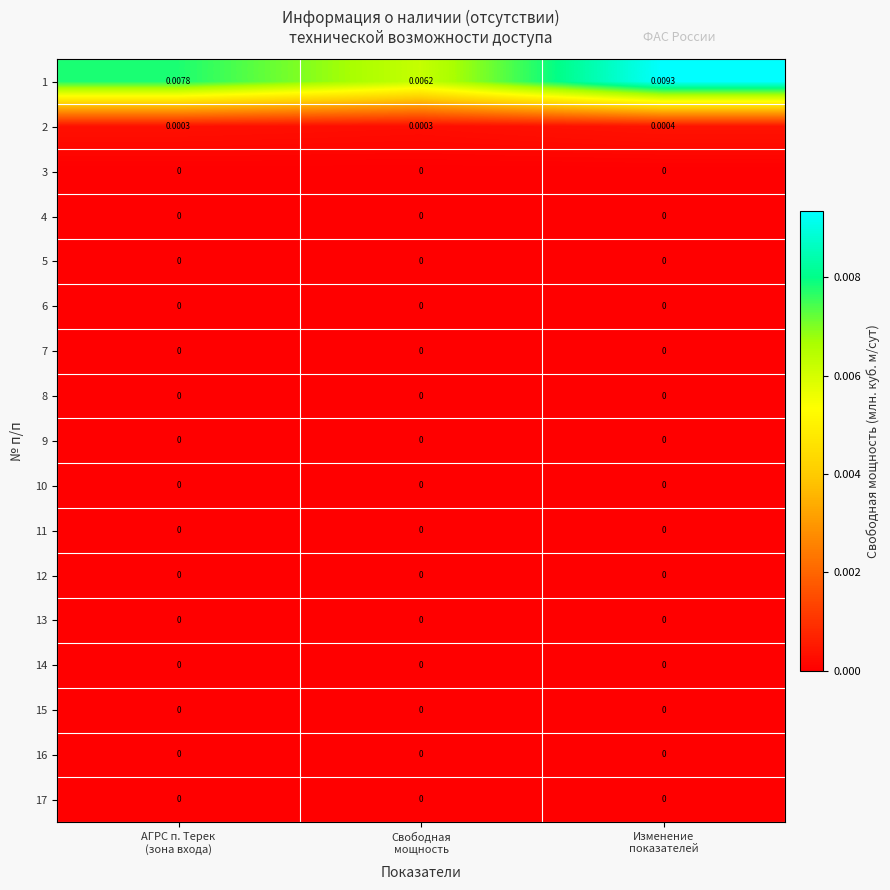

How many distinct data groups are displayed?

17